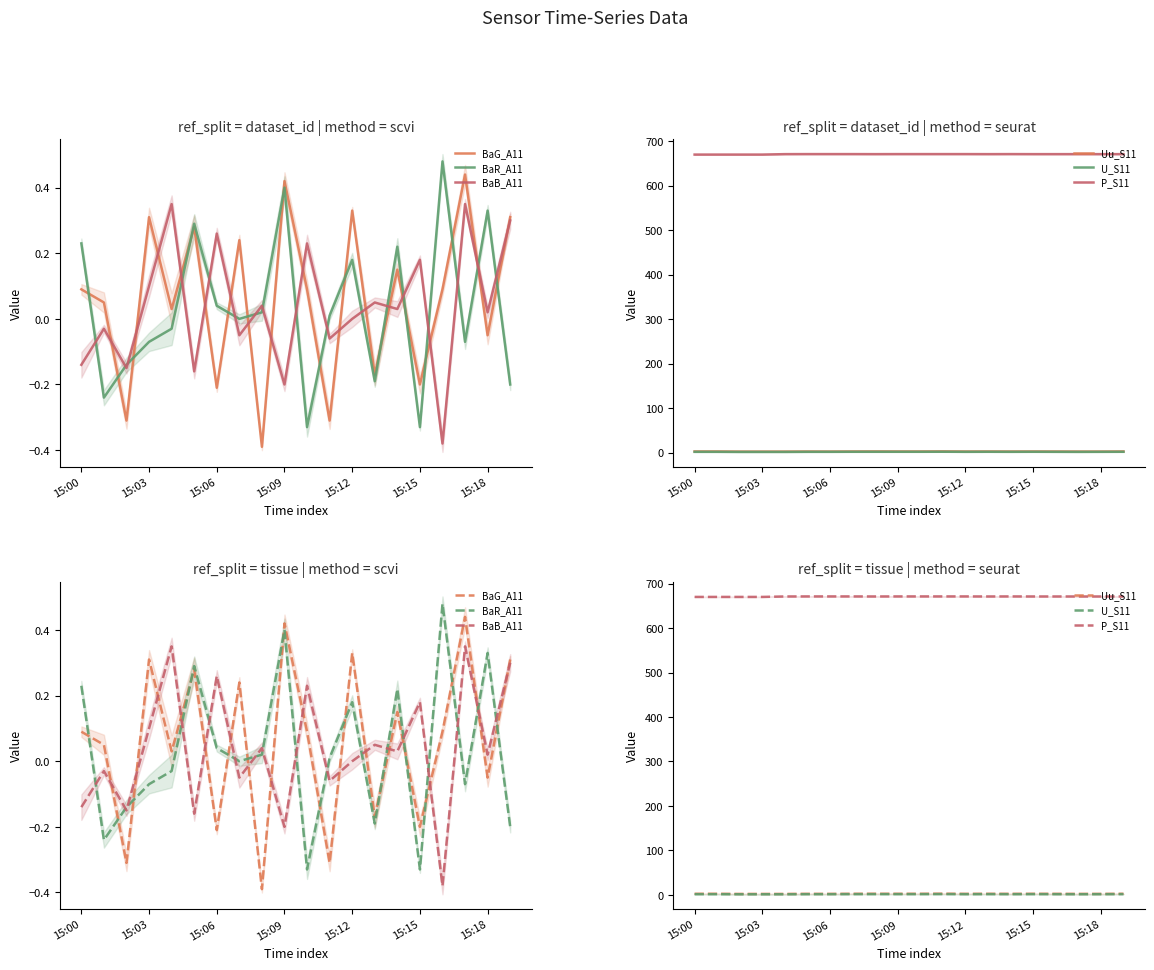

True or false: BaR_A11 and P_S11 intersect in this chart.

False